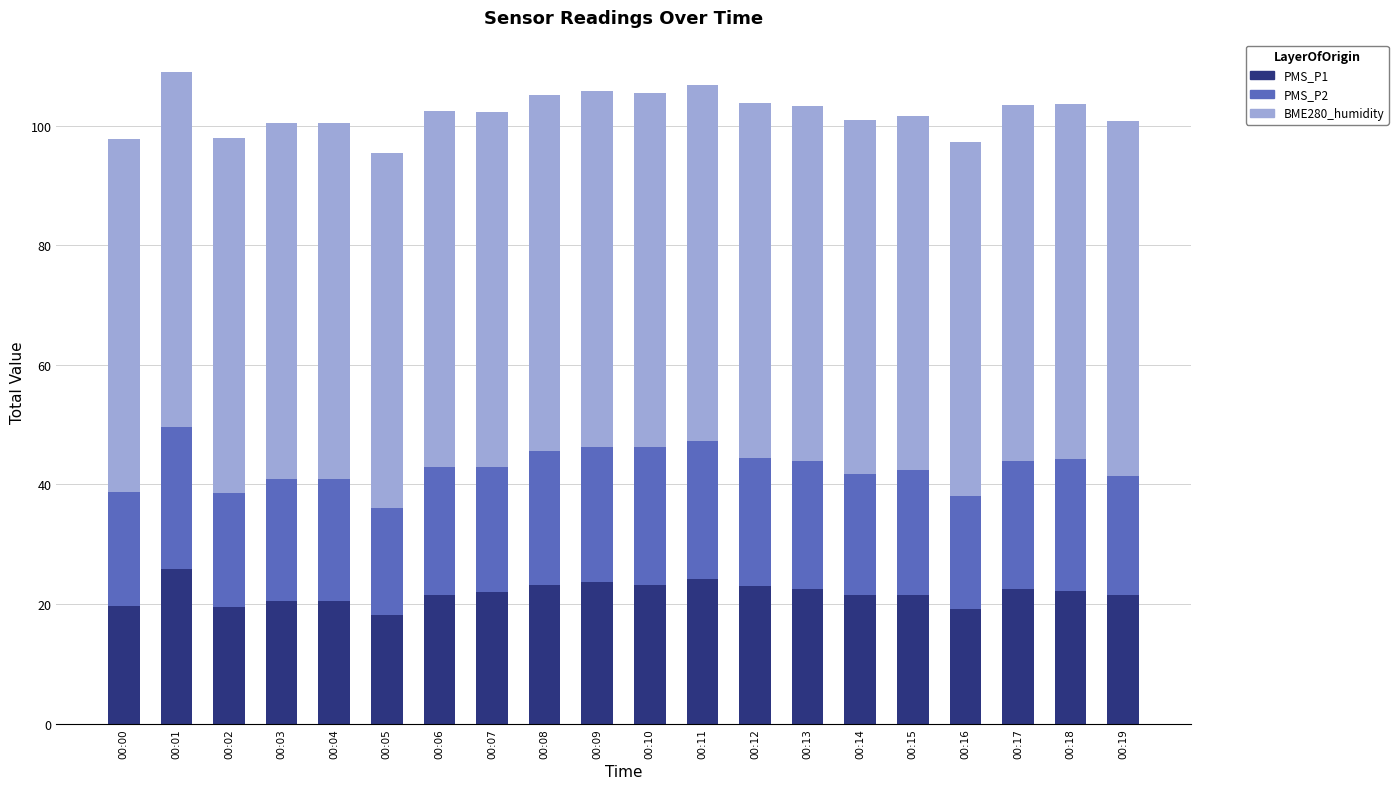

The value of PMS_P1 at 00:01 is 25.8. True or false?

True